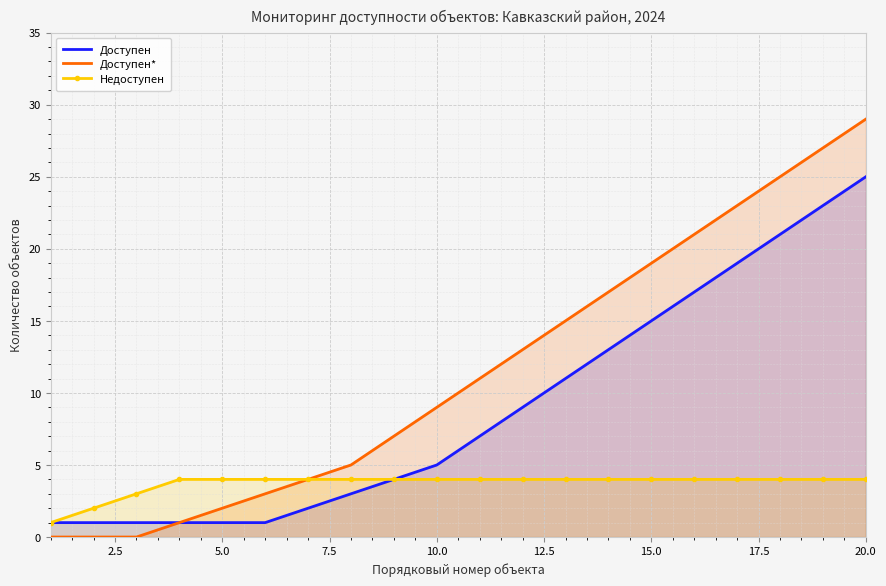

What is the difference between the second highest and minimum values in the Доступен series?

22